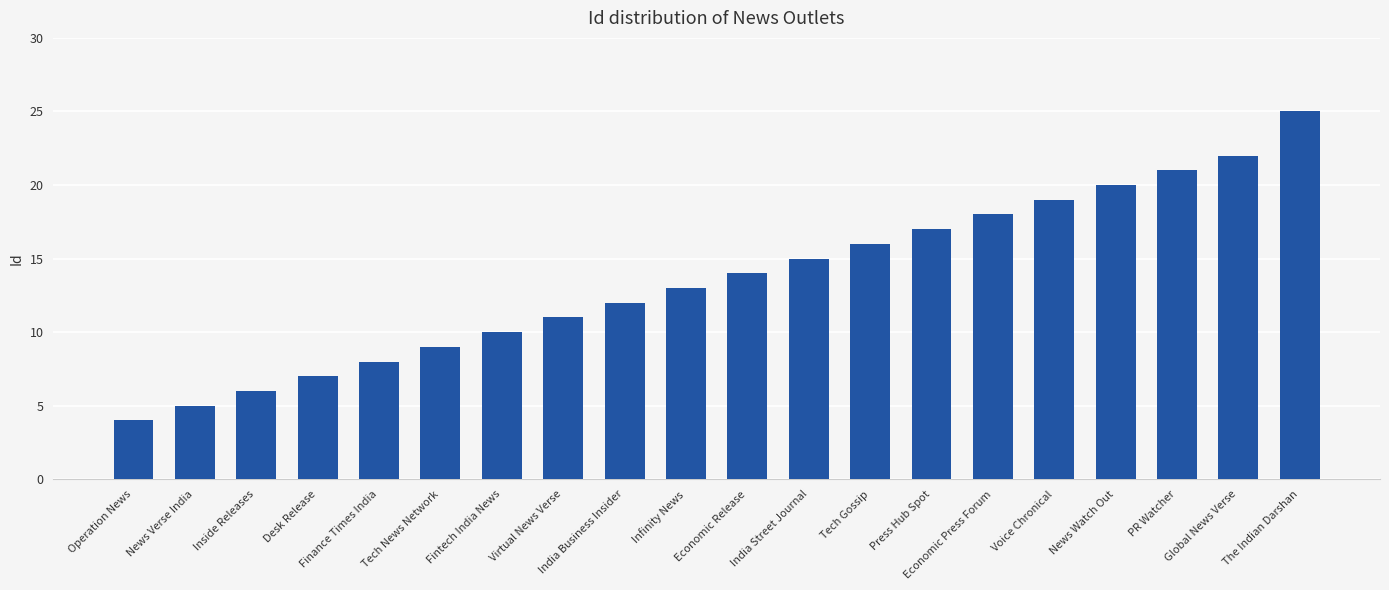

Rank the categories by value from lowest to highest.

Operation News, News Verse India, Inside Releases, Desk Release, Finance Times India, Tech News Network, Fintech India News, Virtual News Verse, India Business Insider, Infinity News, Economic Release, India Street Journal, Tech Gossip, Press Hub Spot, Economic Press Forum, Voice Chronical, News Watch Out, PR Watcher, Global News Verse, The Indian Darshan